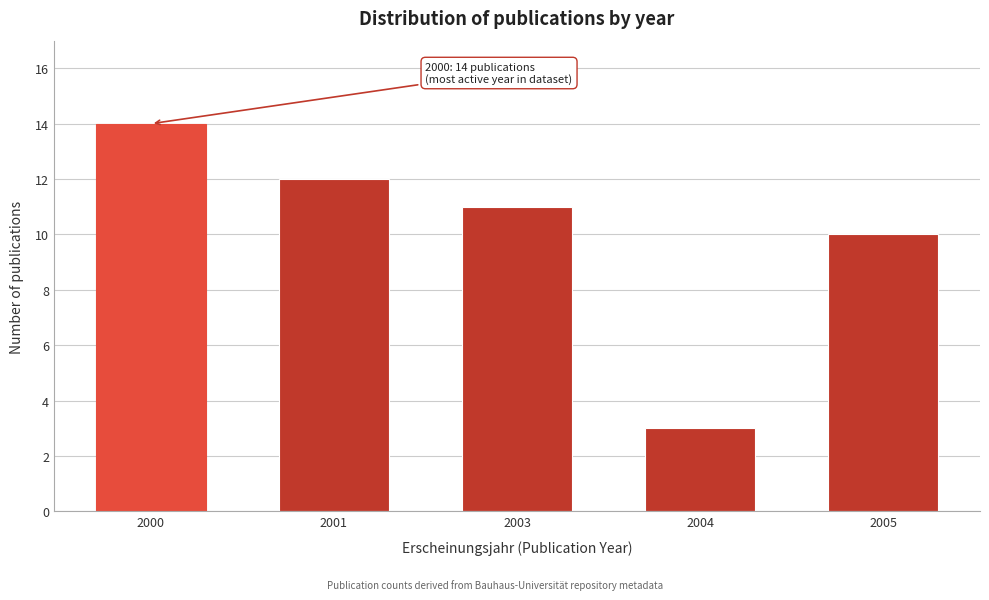

Reading left to right, what are all the values shown in this chart?

14	12	11	3	10